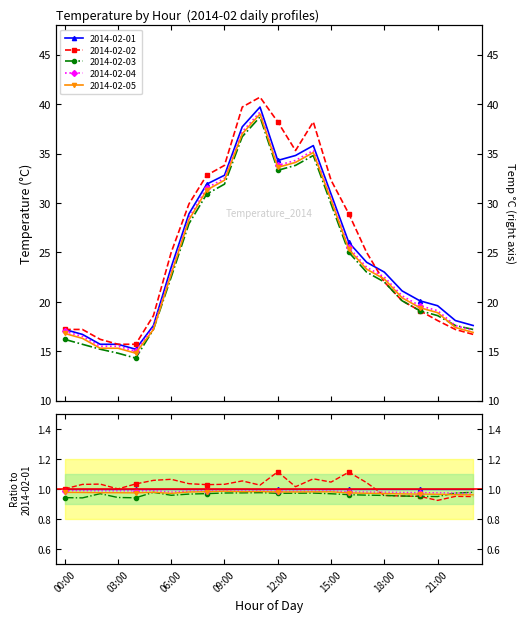

At 02:00, list the series in order from smallest to largest.

2014-02-03, 2014-02-05, 2014-02-04, 2014-02-01, 2014-02-02